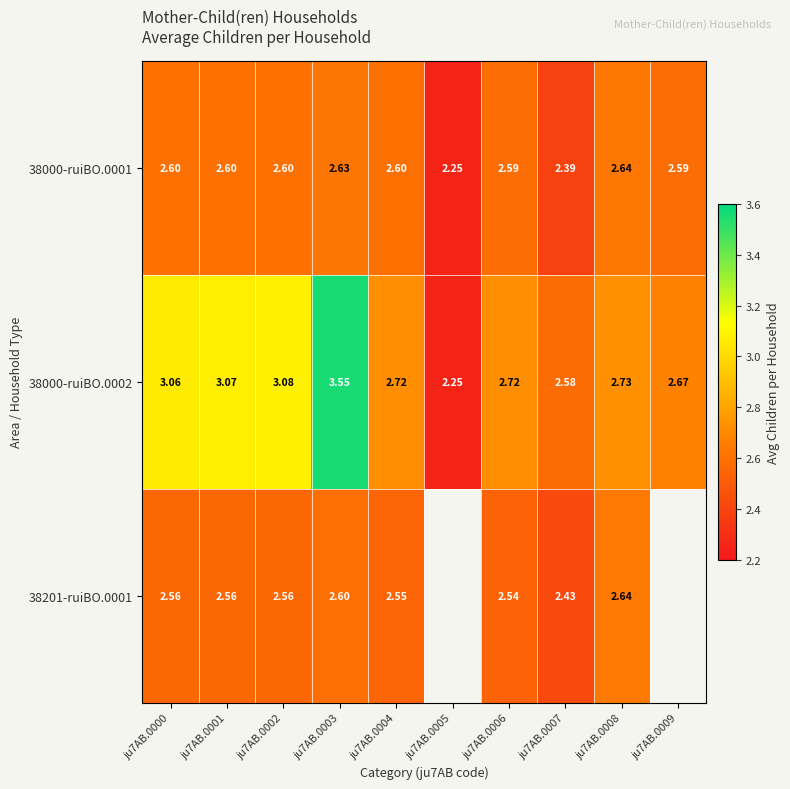

What is the spread (max minus min) of values at ju7AB.0003?

1.0